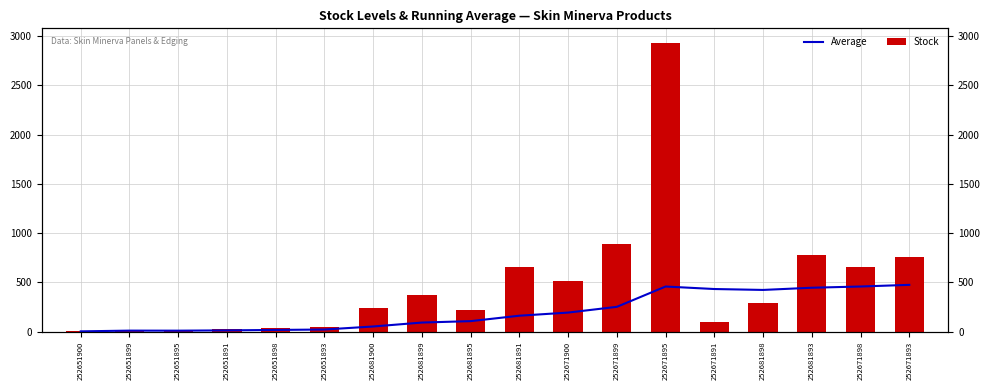

At how many categories does at least one series exceed 818?

2